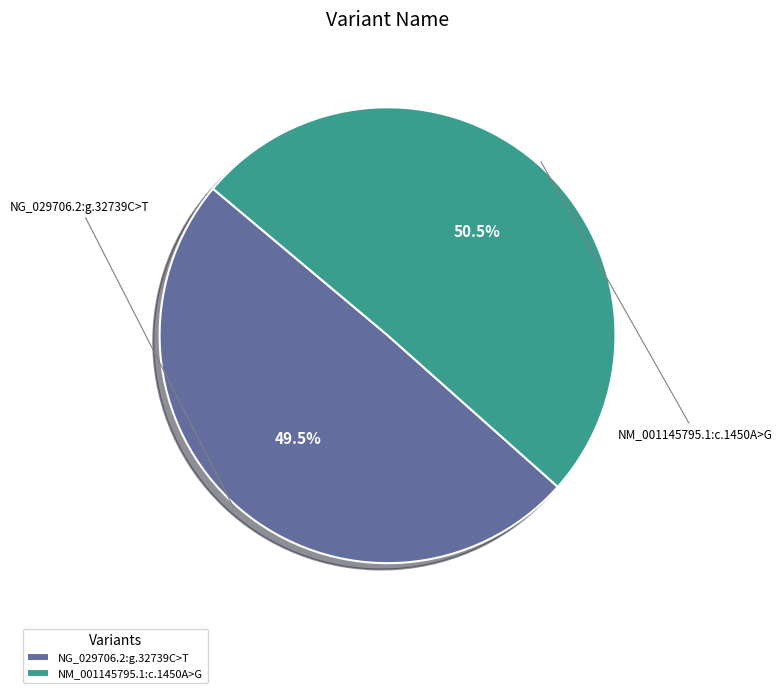

What is the smallest slice in the pie chart?

NG_029706.2:g.32739C>T